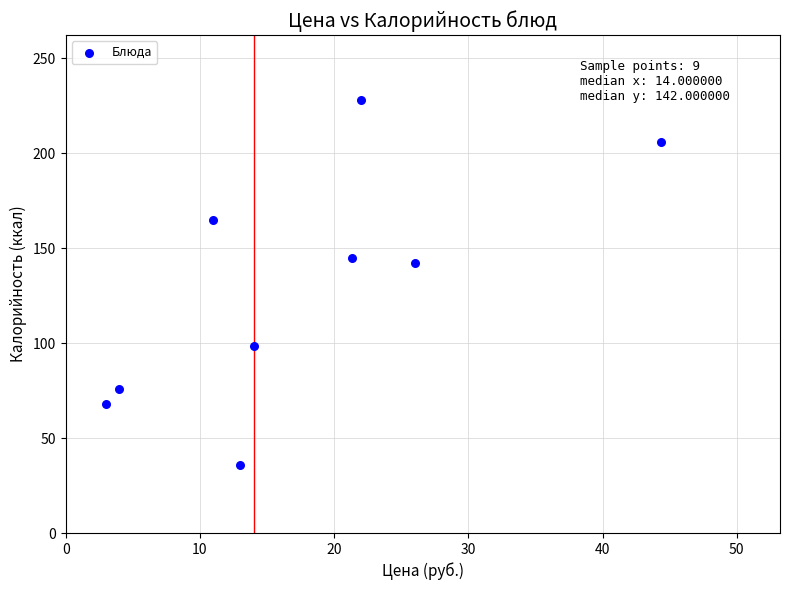

What is the average Y value?

129.4